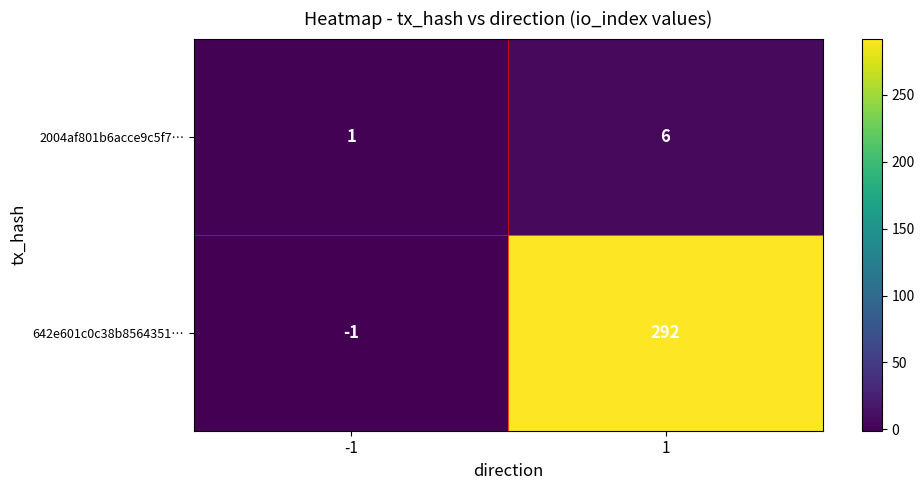

What is the greatest value displayed?

292